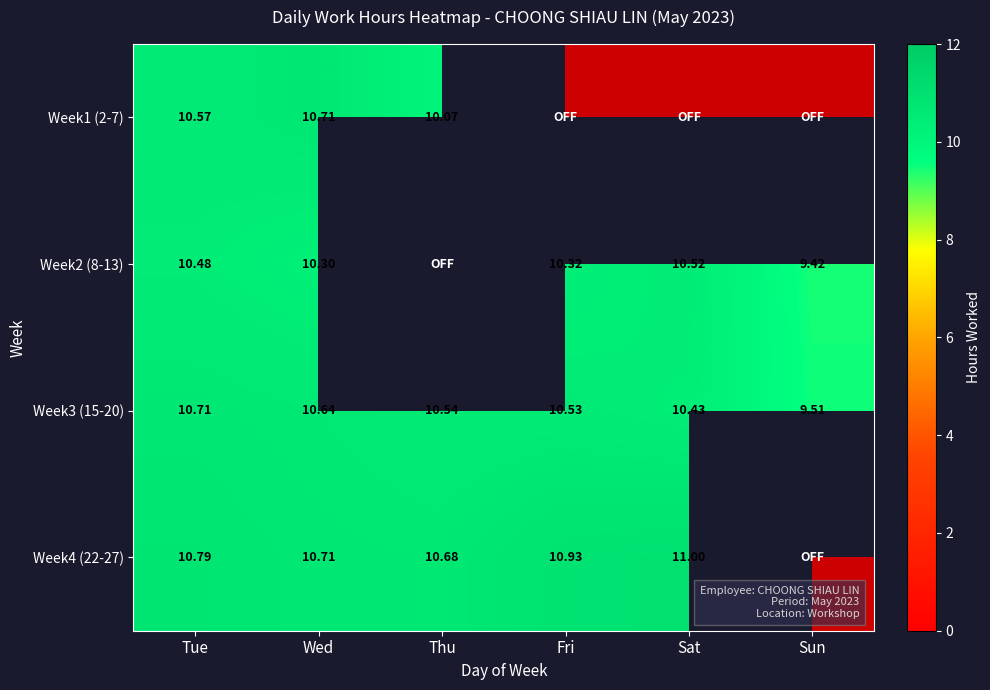

Which label corresponds to the smallest value in the chart?

Fri